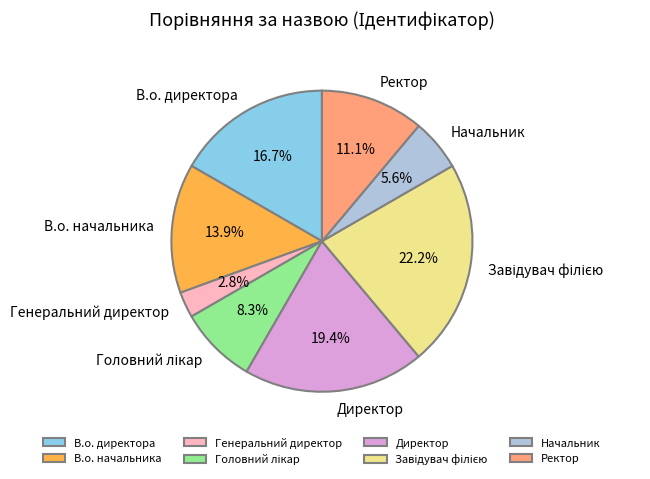

Is В.о. директора the majority of the pie?

No